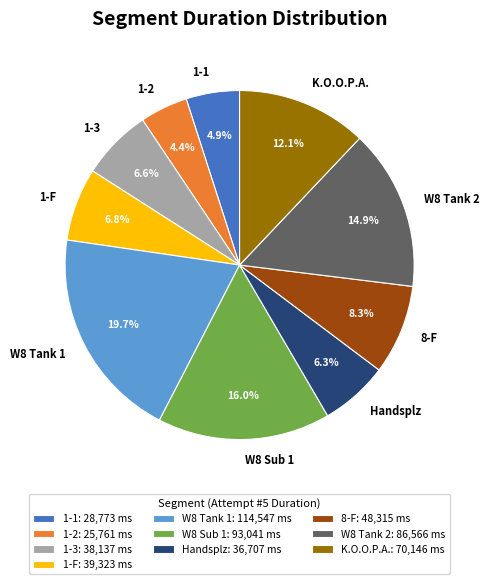

Which has a higher value, 1-1 or Handsplz?

Handsplz